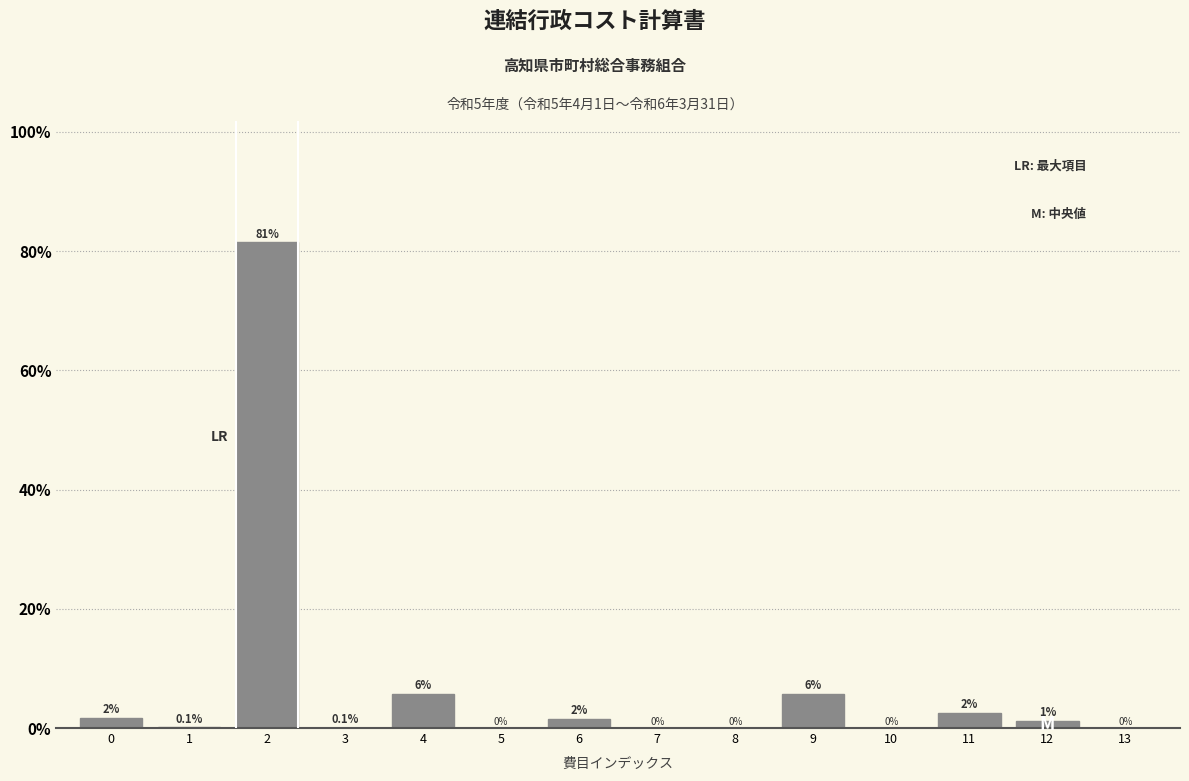

Where is the data nearest to the value 40?

9